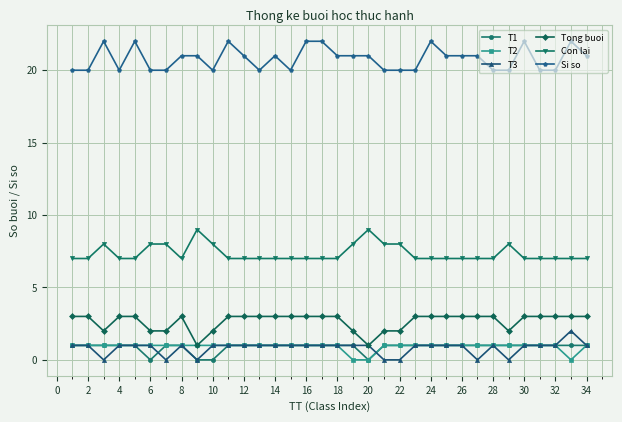

True or false: Si so and T1 cross at least once.

False